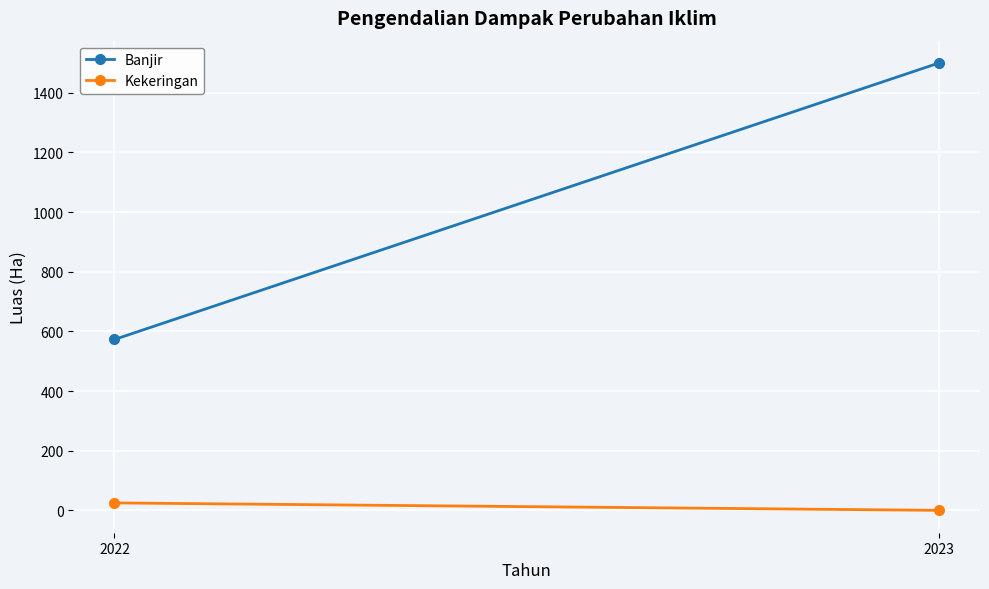

Reading left to right, list all the values displayed in this chart.

Banjir: 2022=573	2023=1500
Kekeringan: 2022=25	2023=0